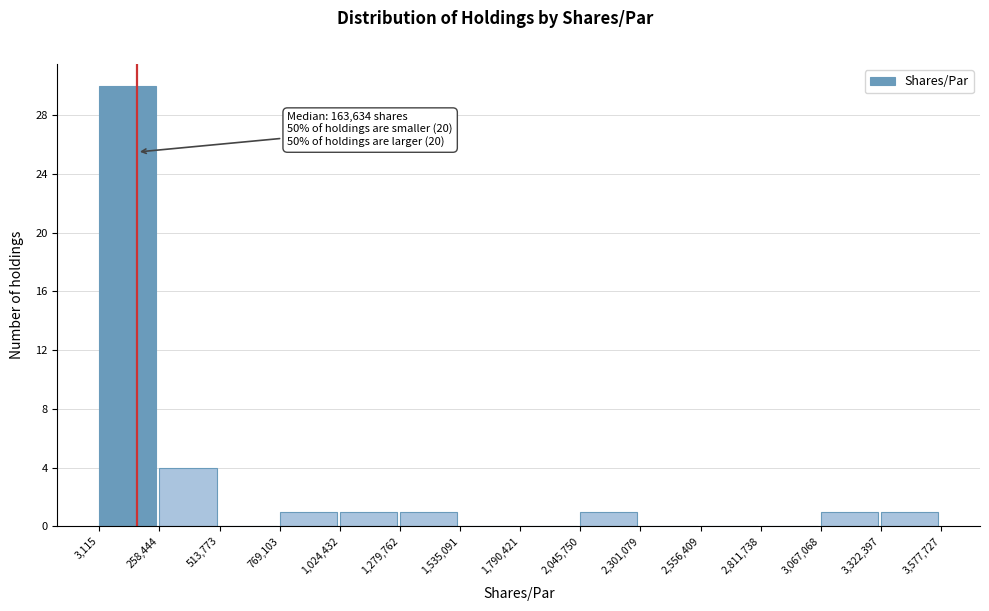

Which range on the x-axis has the tallest bar?

3,115 to 258,444